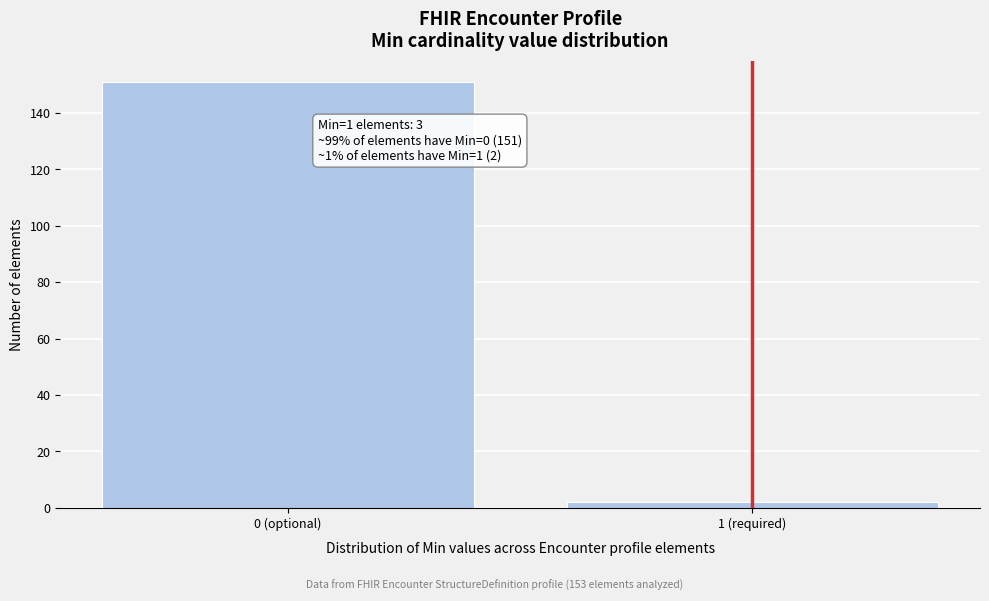

Reading left to right, list all the values displayed in this chart.

151	2